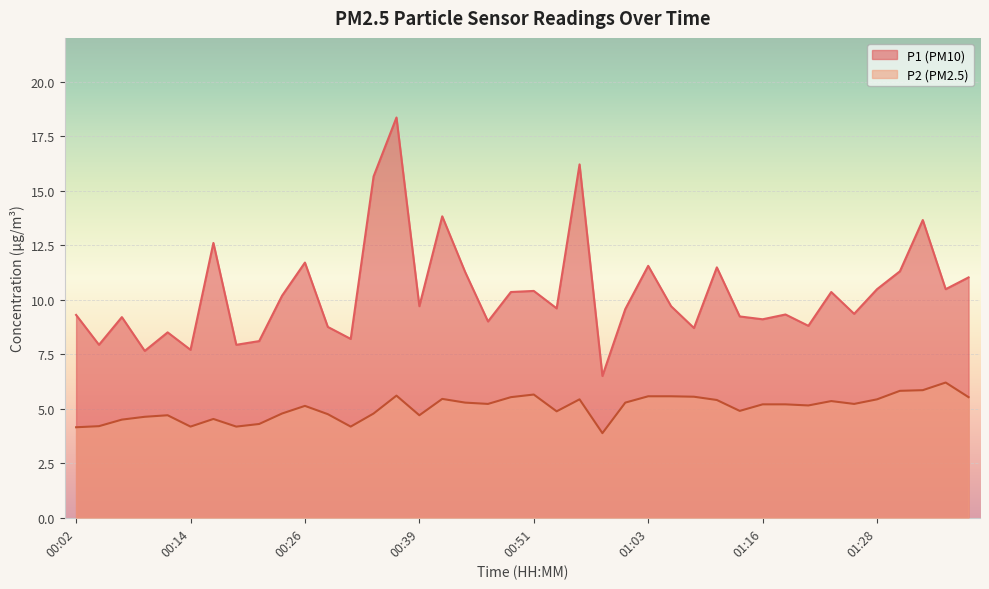

What is the difference between the P1 values at 01:33 and 01:26?

4.3